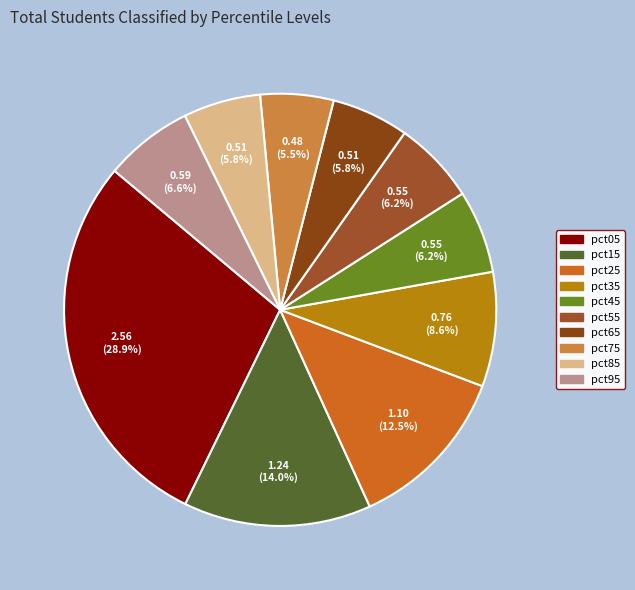

True or false: pct15 accounts for 8% of the total.

False